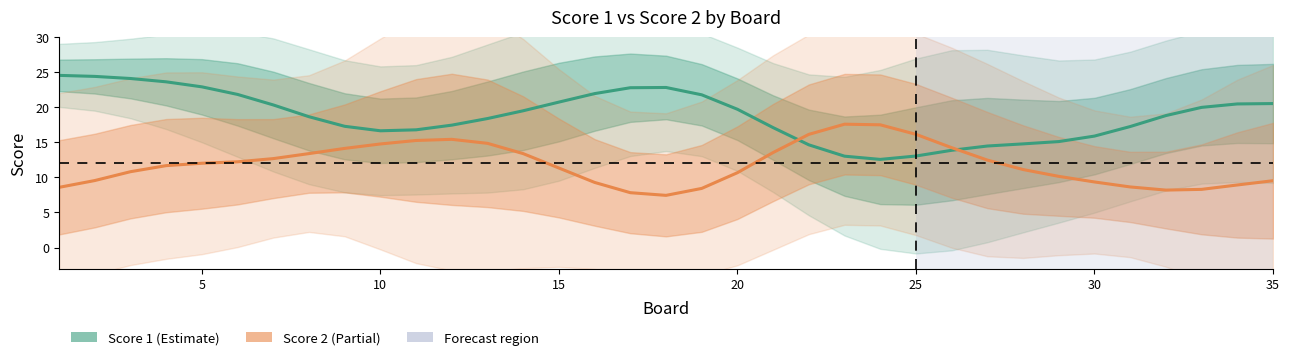

Which series changed the most between 21 and 23?

Score 2